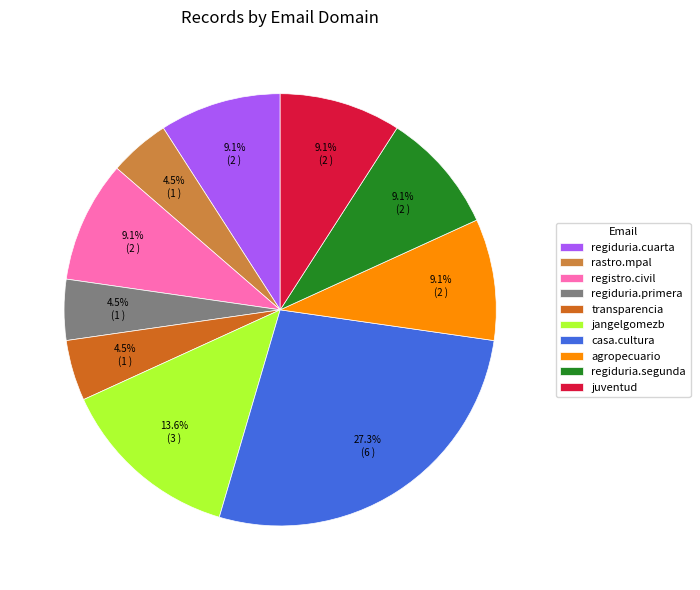

Combined, do regiduria.cuarta and transparencia account for over 50%?

No